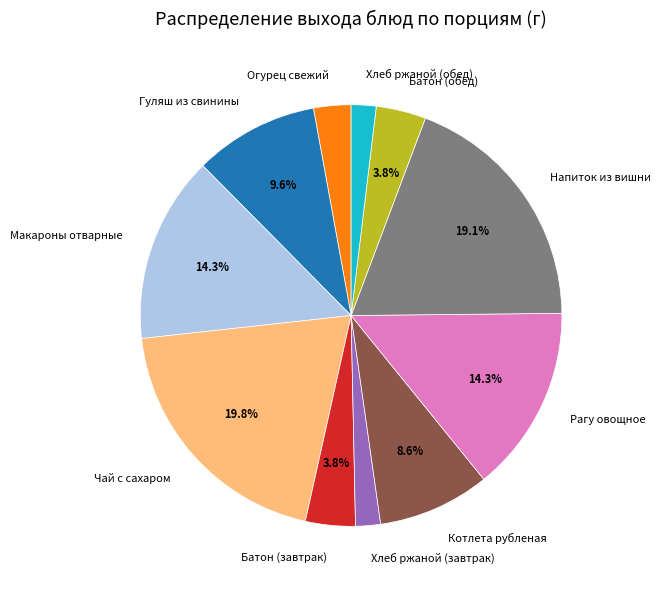

Does any single category account for the majority?

No